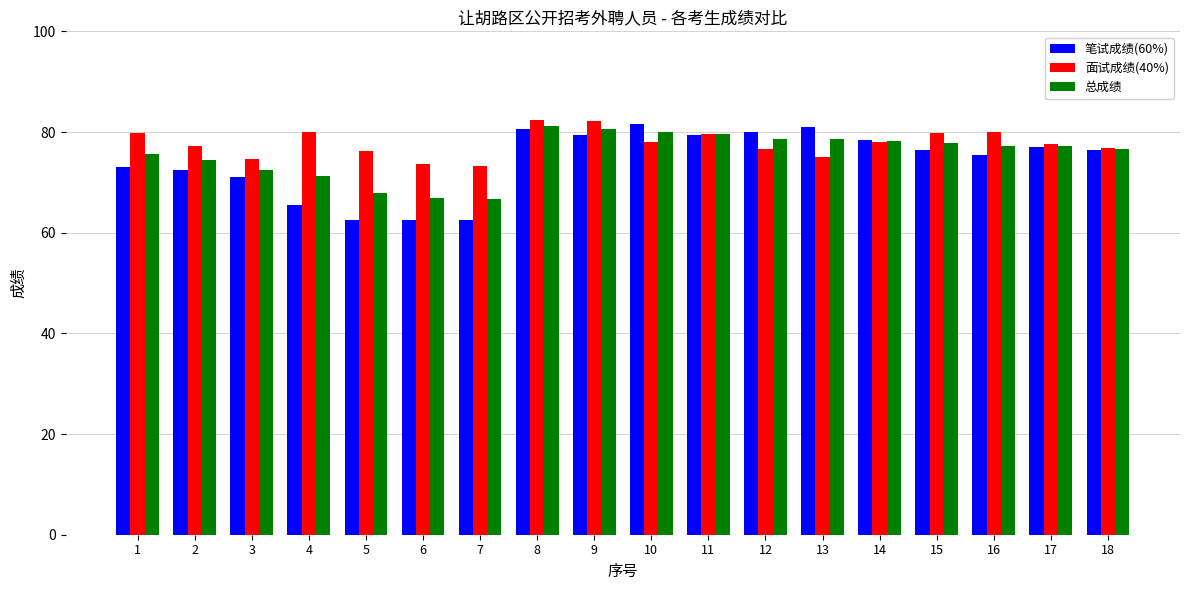

Which series changed the most between 6 and 13?

笔试成绩(60%)